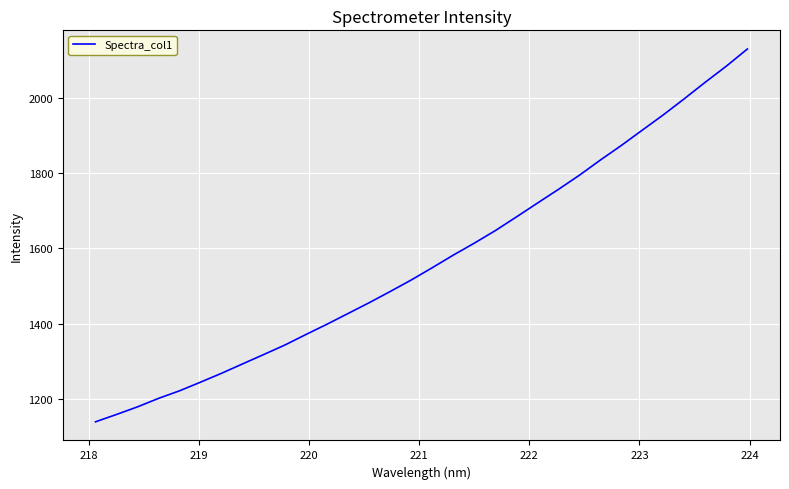

What is the maximum value shown in the chart?

2128.8